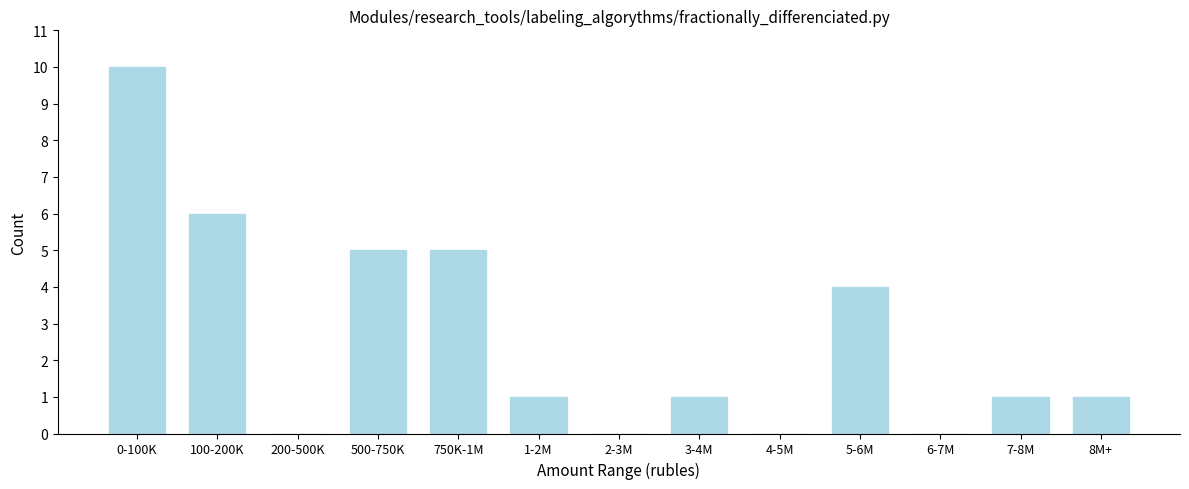

Reading left to right, what are all the values shown in this chart?

0-100K=10	100-200K=6	200-500K=0	500-750K=5	750K-1M=5	1-2M=1	2-3M=0	3-4M=1	4-5M=0	5-6M=4	6-7M=0	7-8M=1	8M+=1